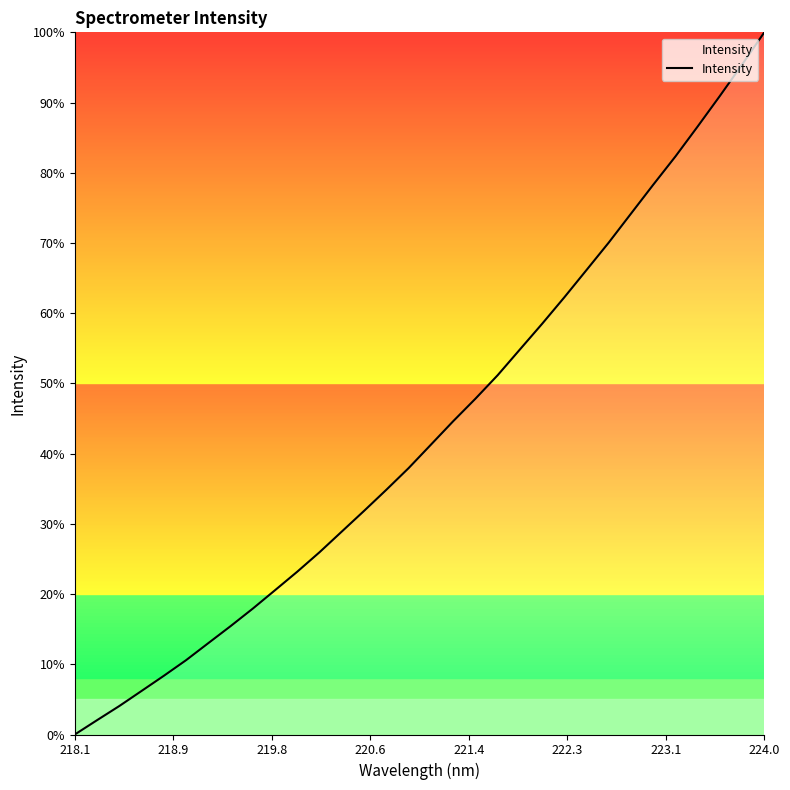

What is the maximum value shown in the chart?

100.0